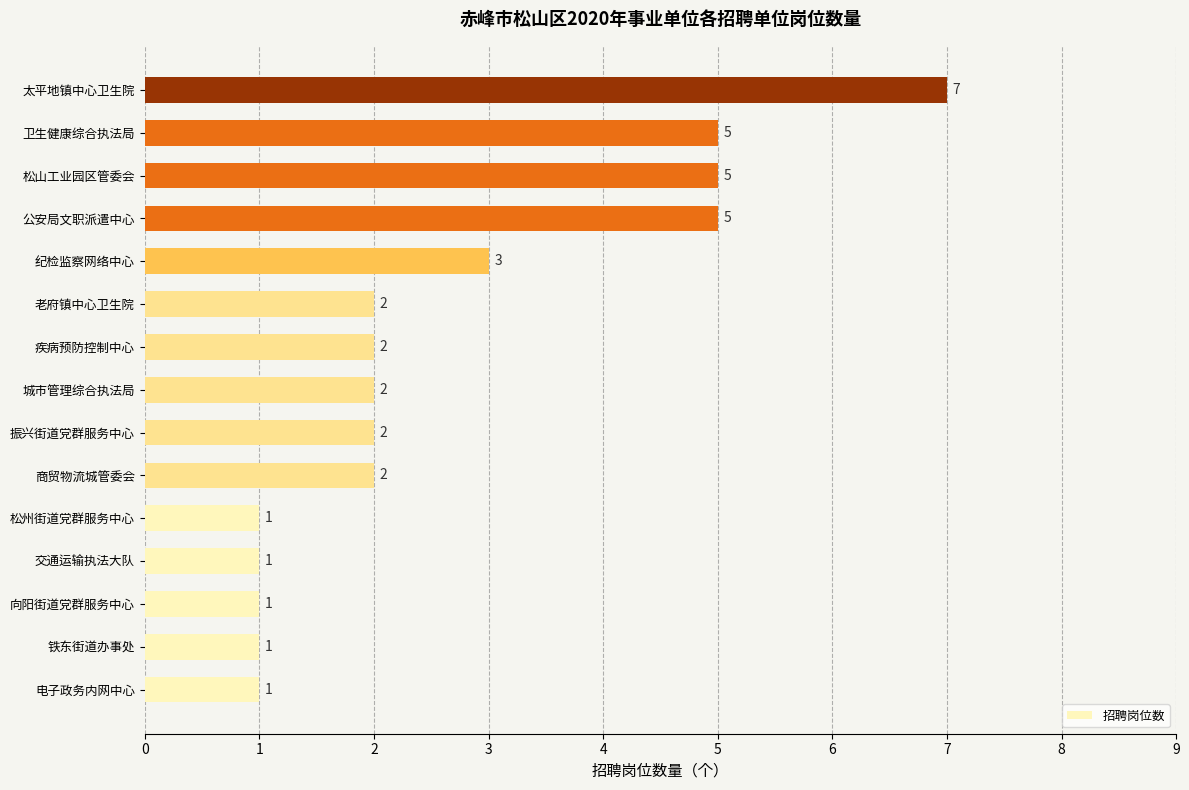

The chart shows a value of 5 at 松山工业园区管委会. True or false?

True